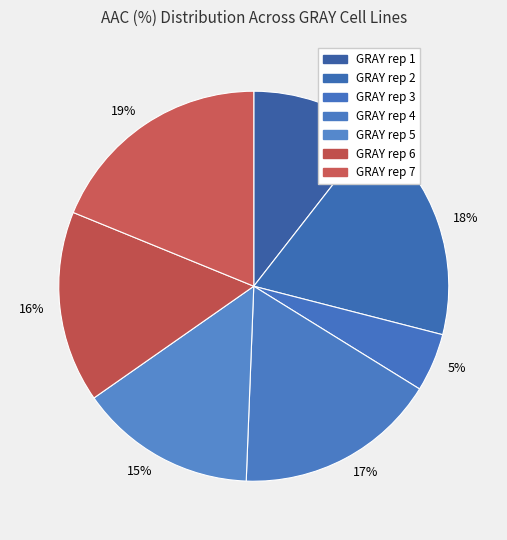

To the nearest percent, what percentage of the pie is GRAY rep 5?

15%